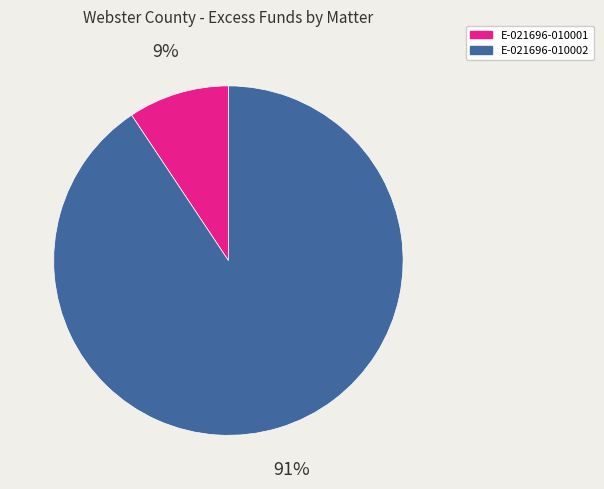

To the nearest percent, what percentage of the pie is E-021696-010002?

91%